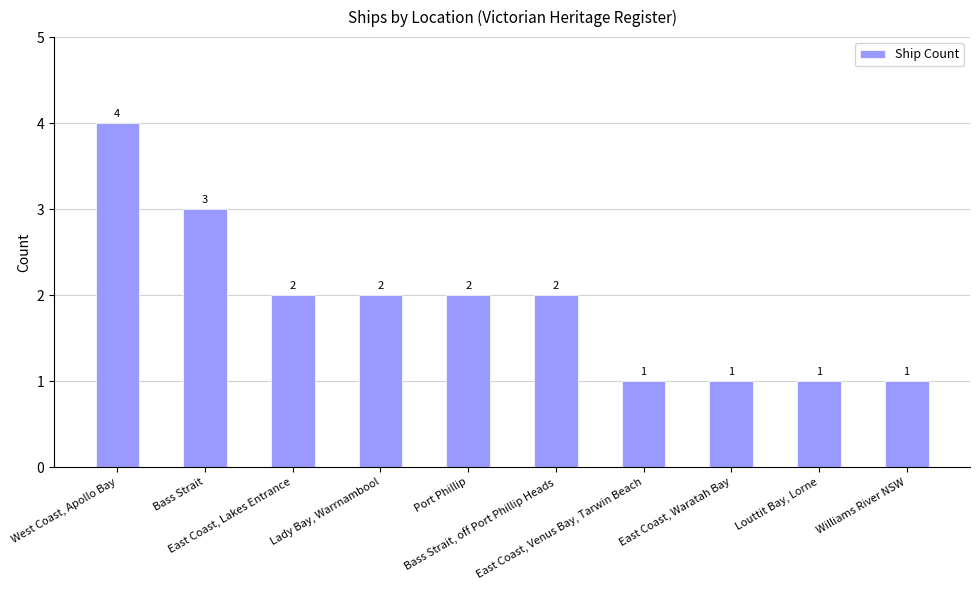

What is the approximate value at Bass Strait?

3